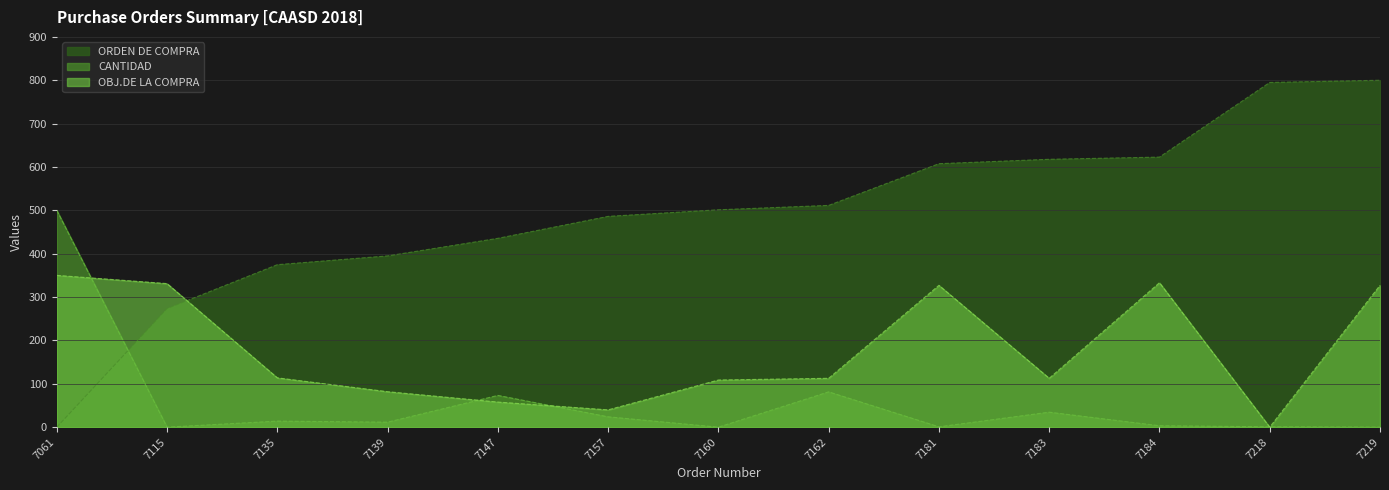

Is it true that CANTIDAD equals -339.6 at 7115?

False